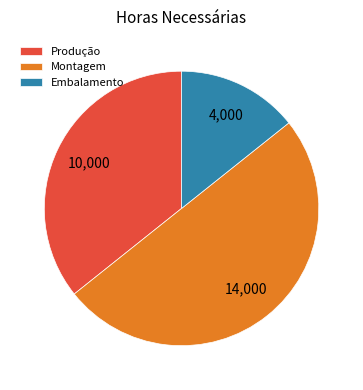

Which category has the smallest portion of the pie?

Embalamento